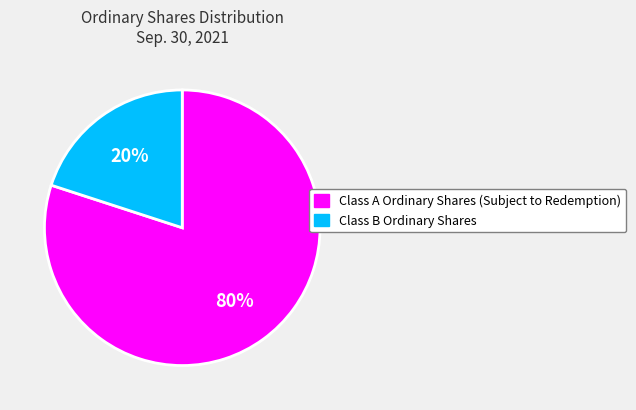

What is the largest slice in the pie chart?

Class A Ordinary Shares (Subject to Redemption)